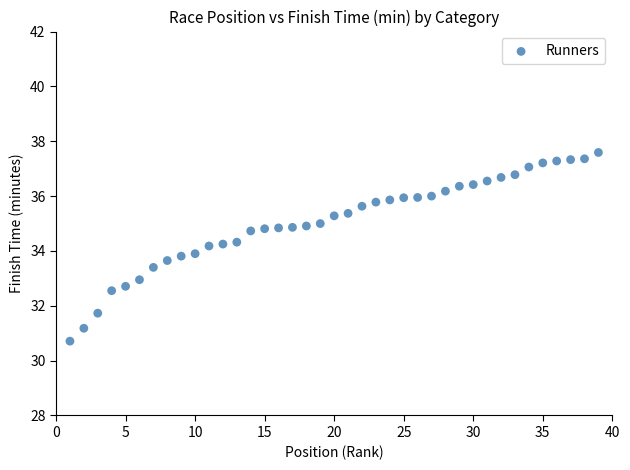

What is the range of Y values (max minus min)?

6.9